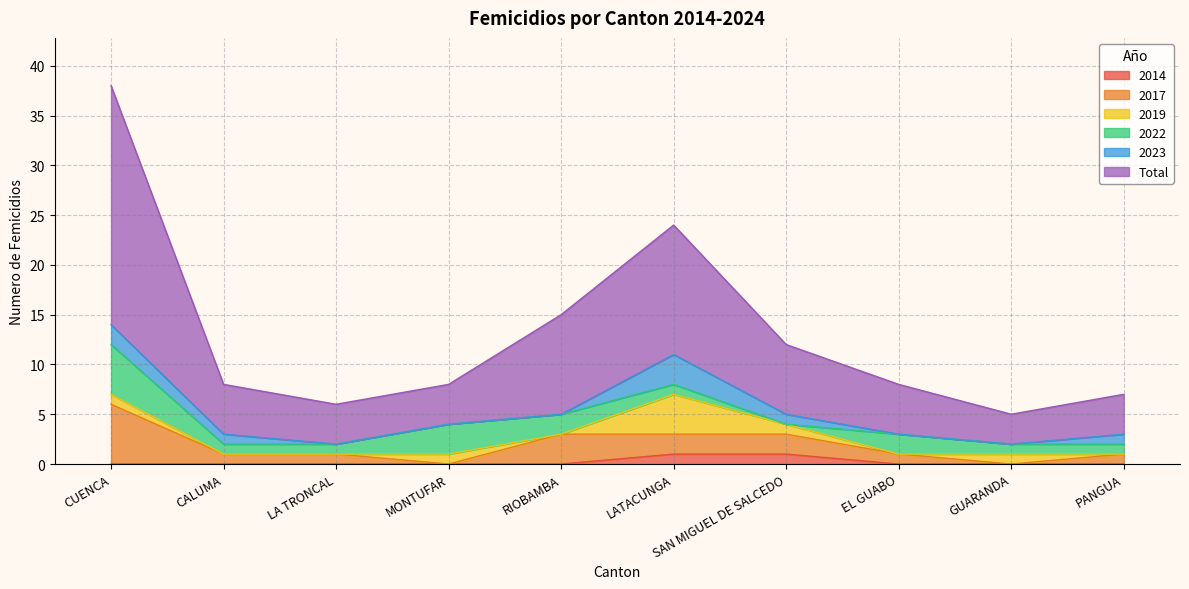

What is the difference between the maximum and second lowest values in the 2019 series?

4